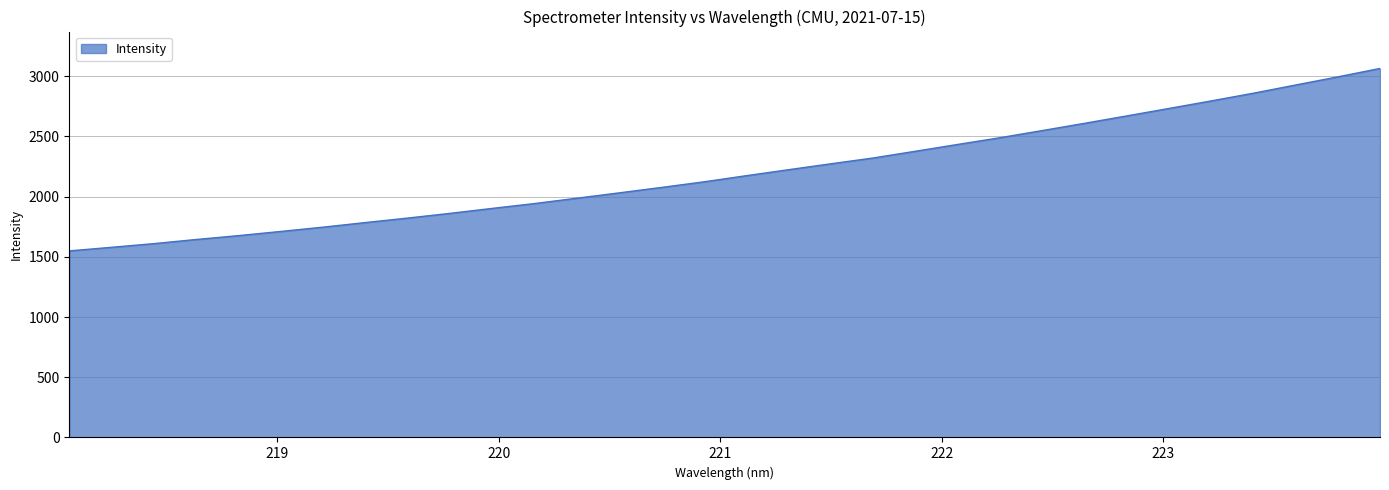

Reading right to left, list all the values displayed in this chart.

3064.4	2994.5	2926.8	2858.7	2794.6	2732.1	2670.0	2608.5	2548.3	2489.0	2433.2	2376.6	2320.7	2272.6	2223.5	2173.7	2122.9	2076.5	2031.4	1987.0	1942.8	1902.4	1861.1	1822.1	1784.8	1746.6	1711.0	1676.2	1644.0	1609.7	1579.1	1549.3